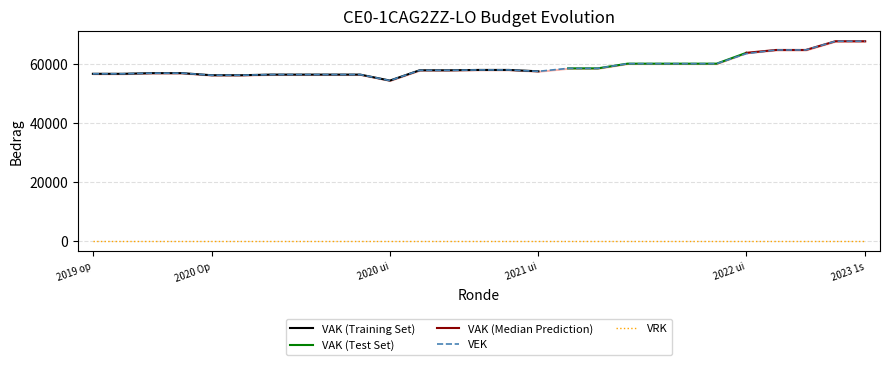

Read the VAK value at 2022 1ste aanpassing – ontwerp, to the nearest 100.

60100